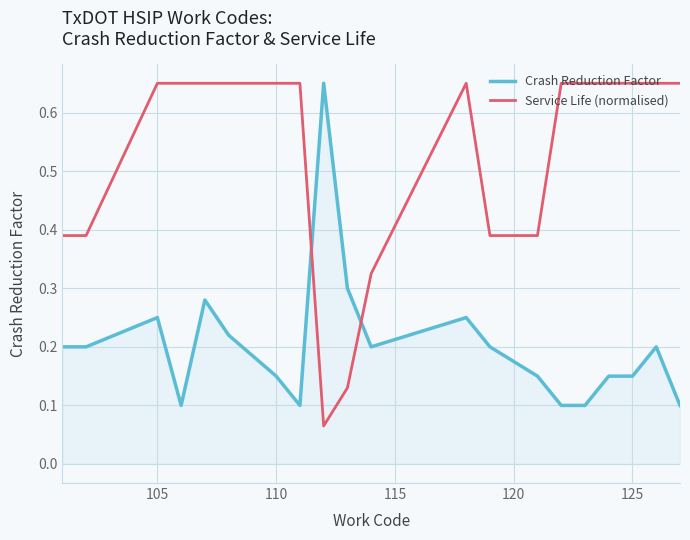

Which series has the largest range (max minus min)?

Service Life (normalised)